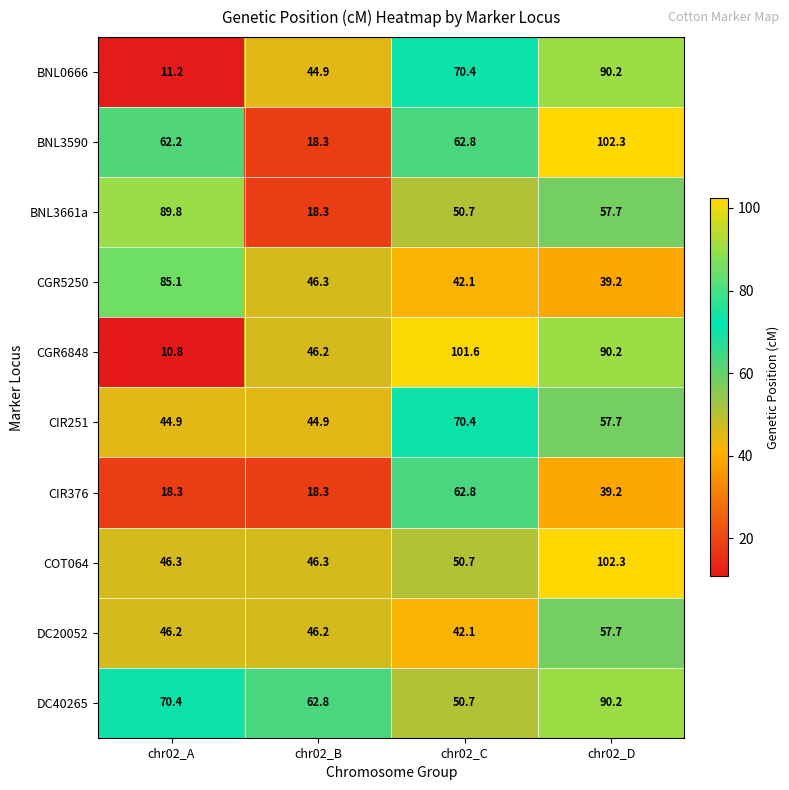

Is it true that BNL3661a equals 20.2 at chr02_A?

False